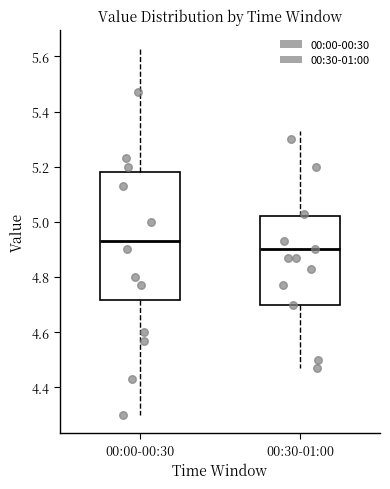

Comparing the boxes themselves (not the whiskers), which one is the tallest?

00:00-00:30